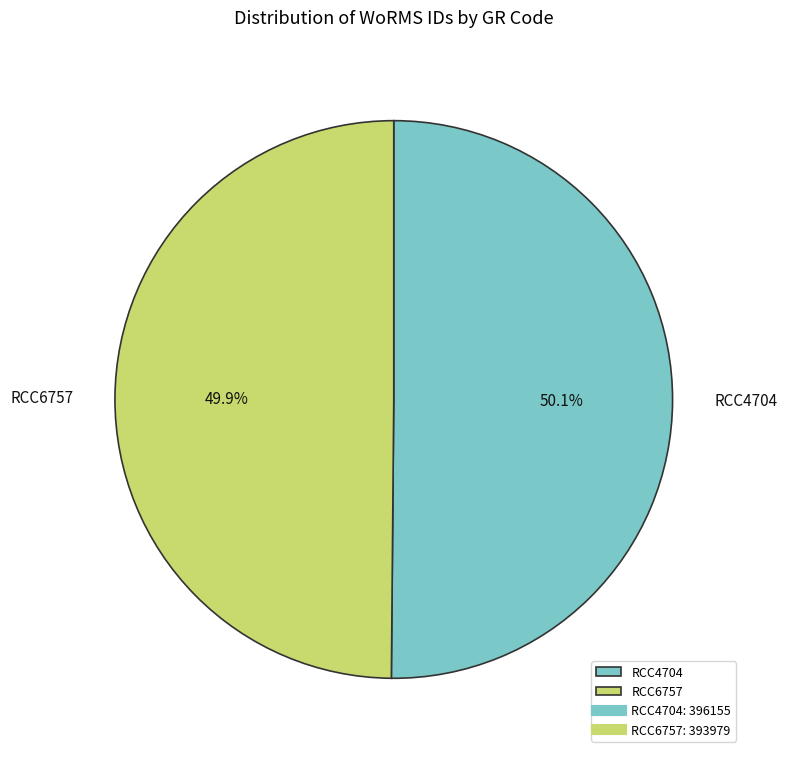

The RCC4704 slice represents 38% of the pie. True or false?

False